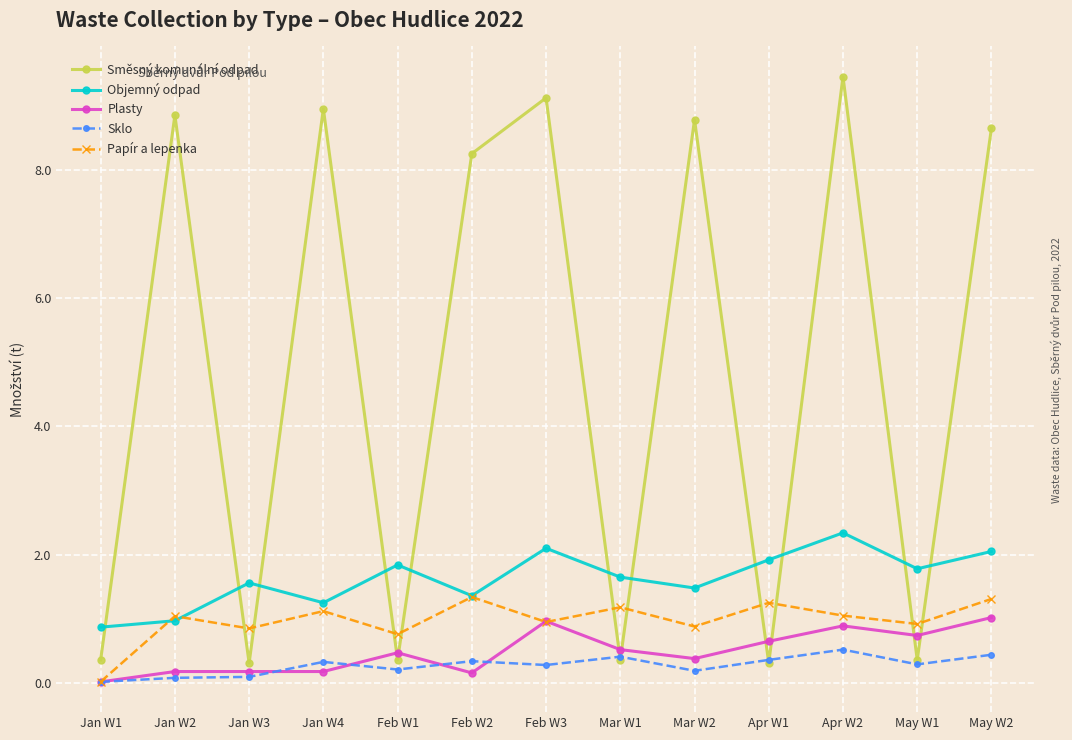

What is the difference between the highest and lowest values at May W1?

1.5